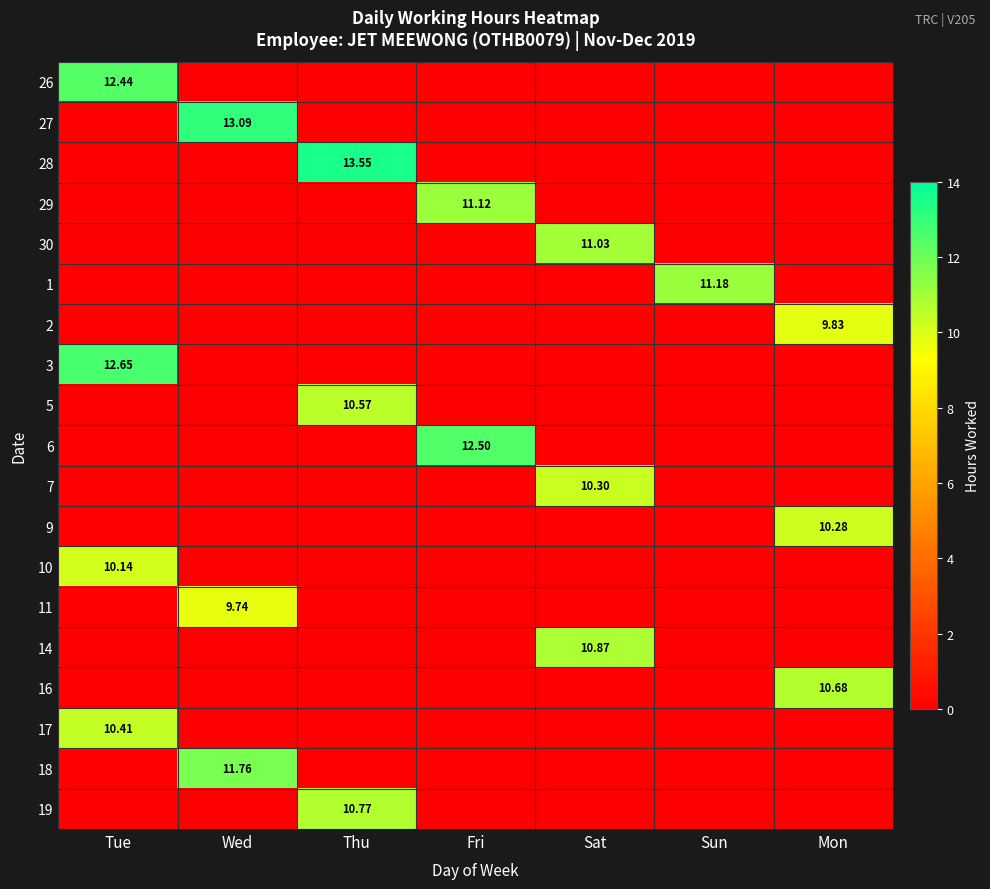

How many series are shown in this chart?

19